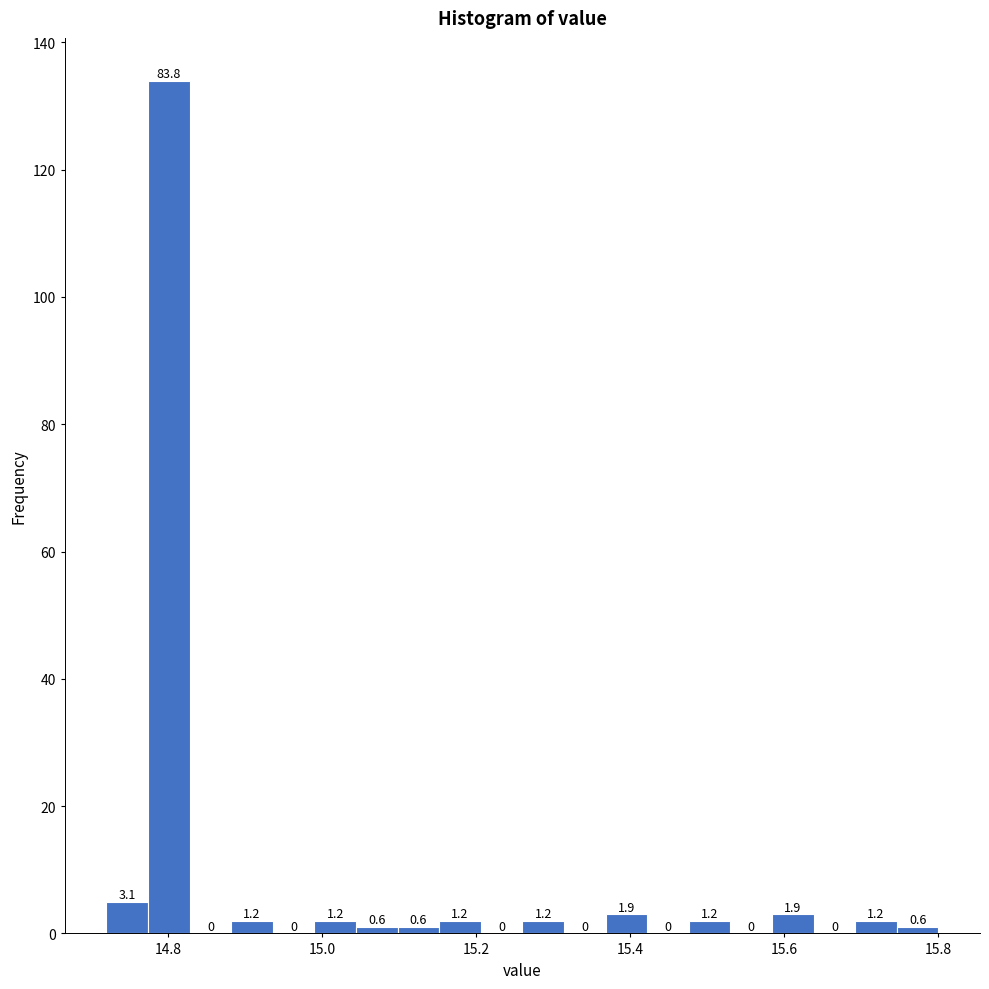

Read against the x-axis, roughly where is the centre of the tallest bar?

14.80